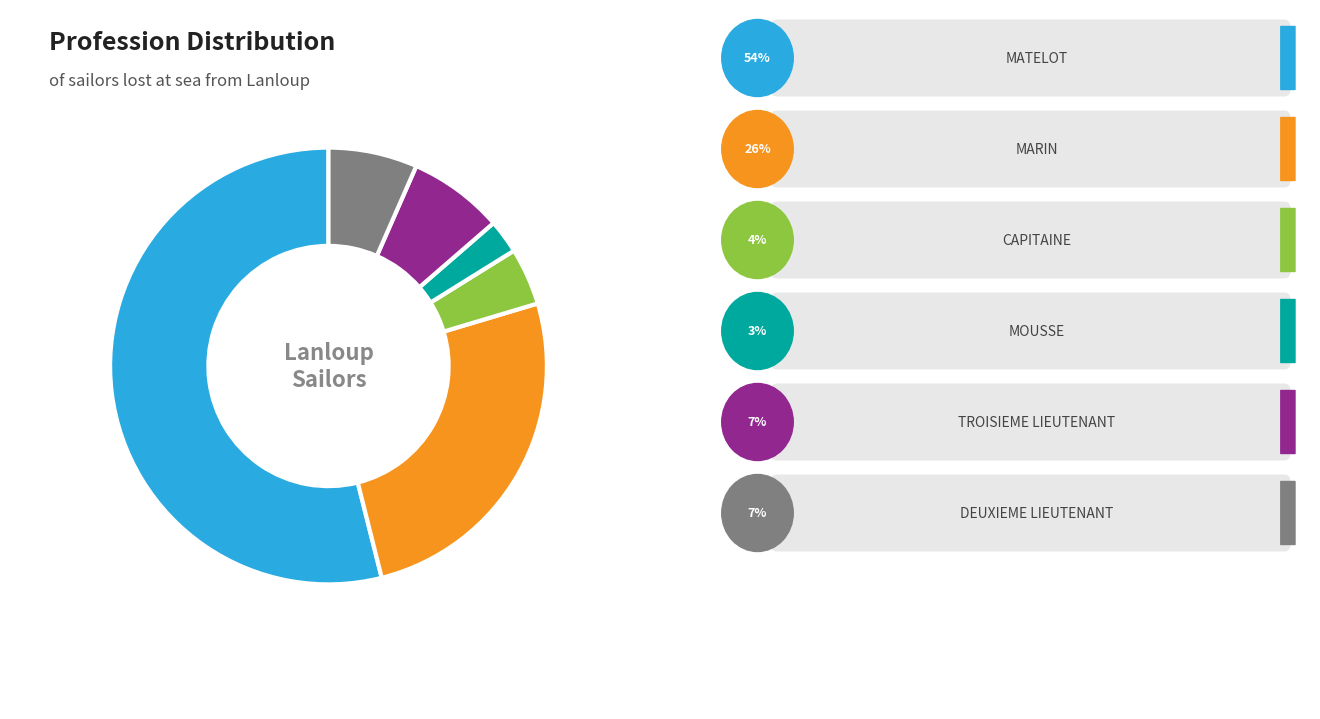

How many segments does this pie chart have?

6